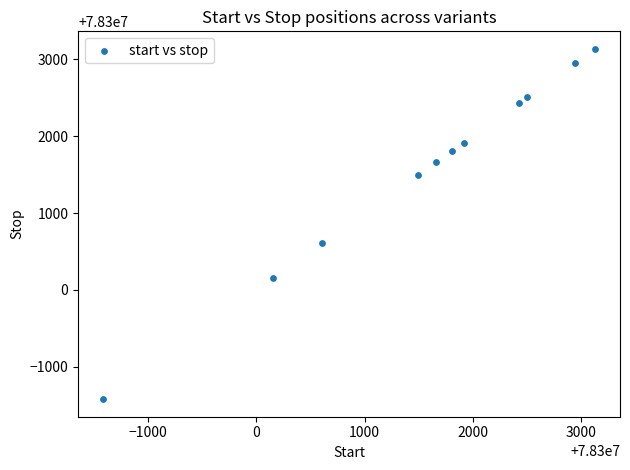

What Y value in the scatter plot is closest to 78300857?

78300607